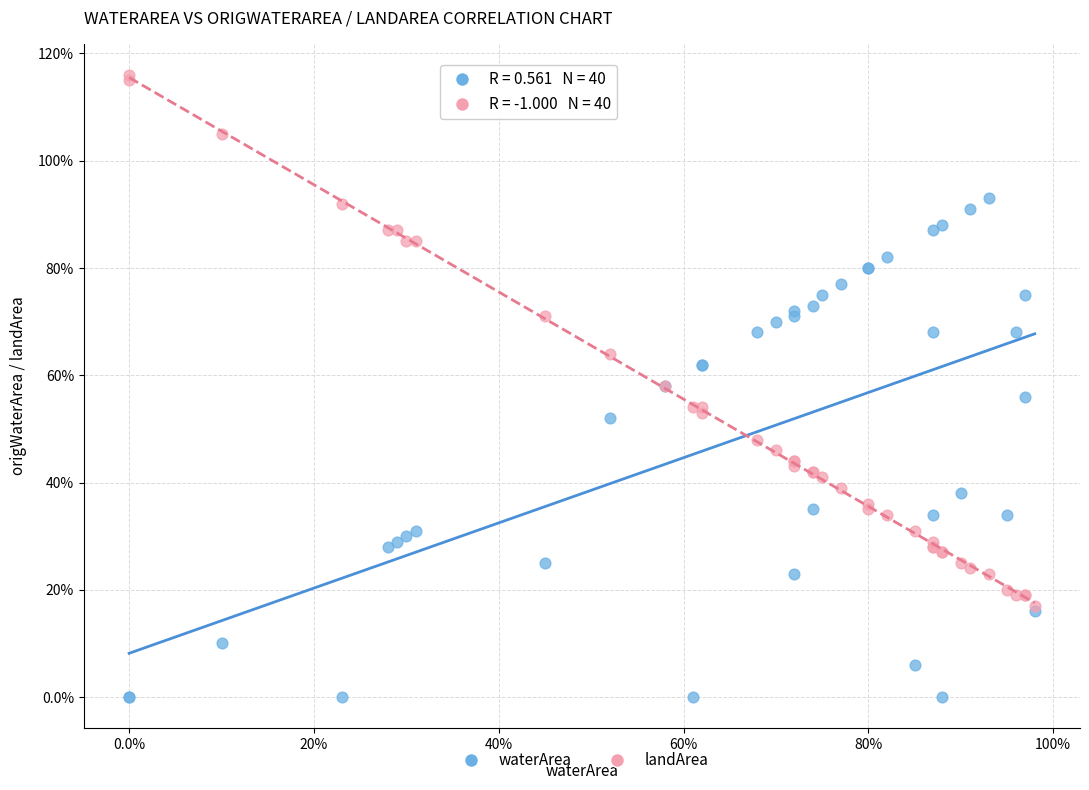

Which series contains the lowest Y value?

waterArea